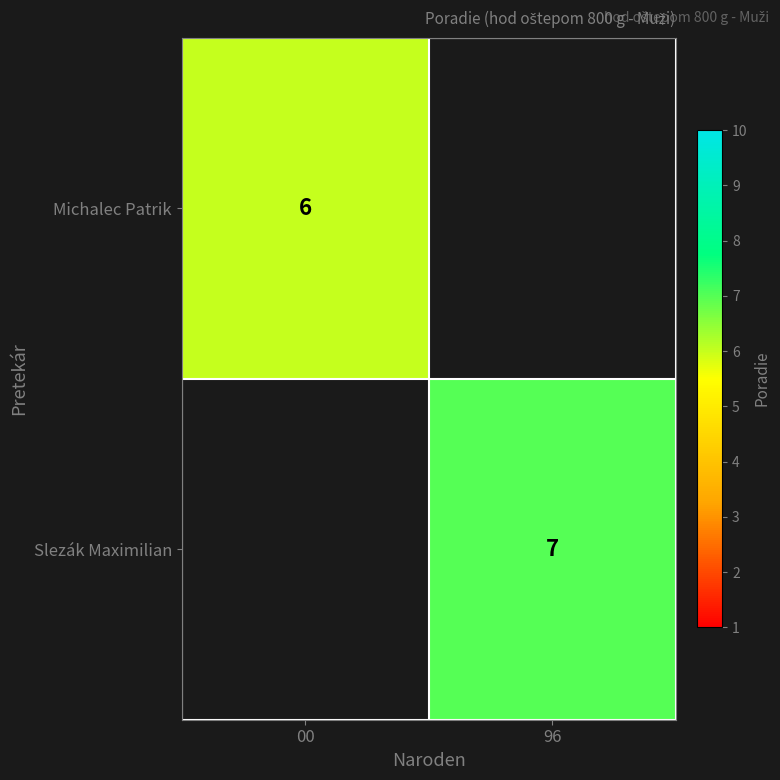

The value of Michalec Patrik at 00 is 3. True or false?

False